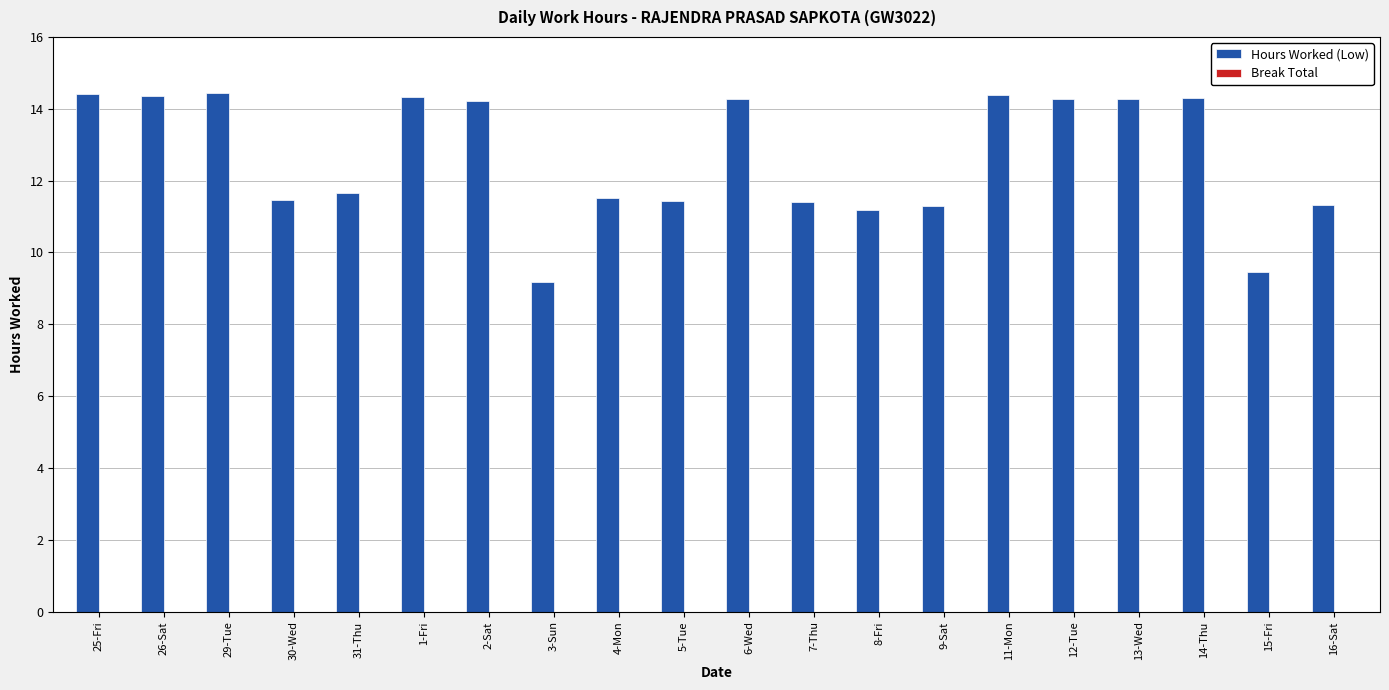

At which label does the data first exceed 14?

25-Fri